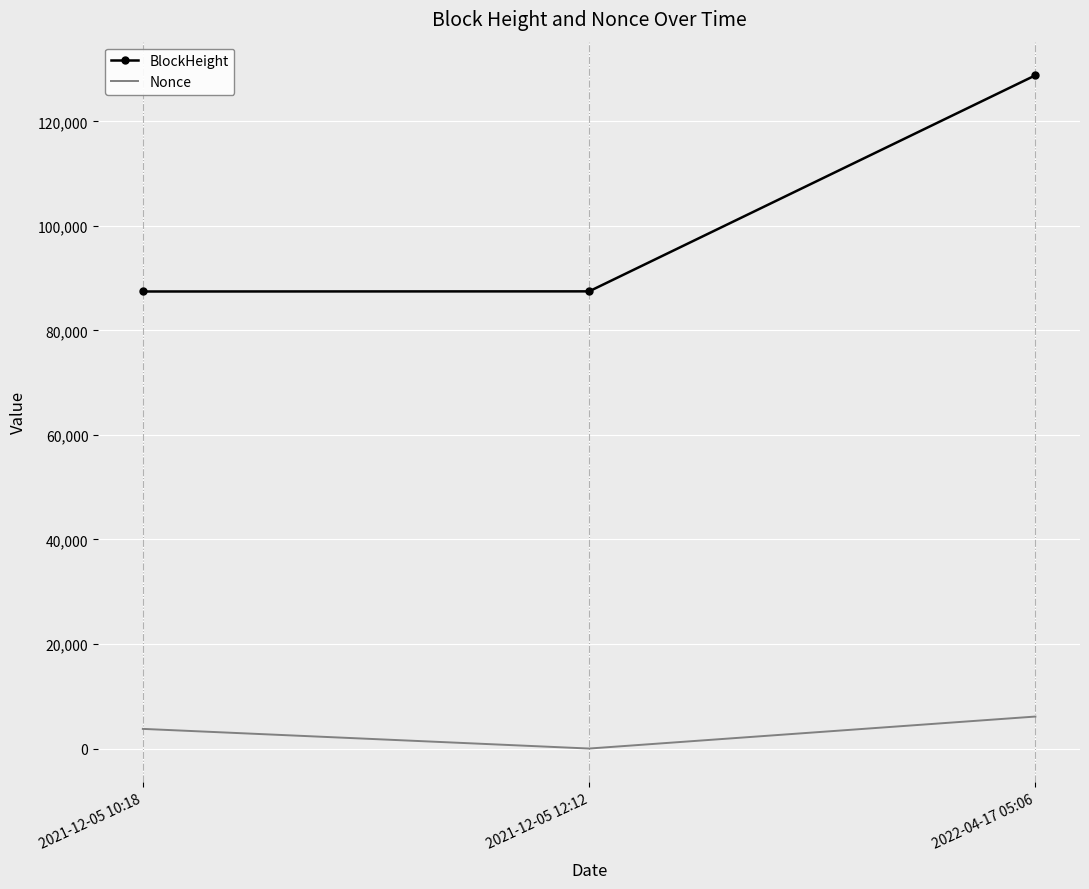

What is the average value of the Nonce series?

3294